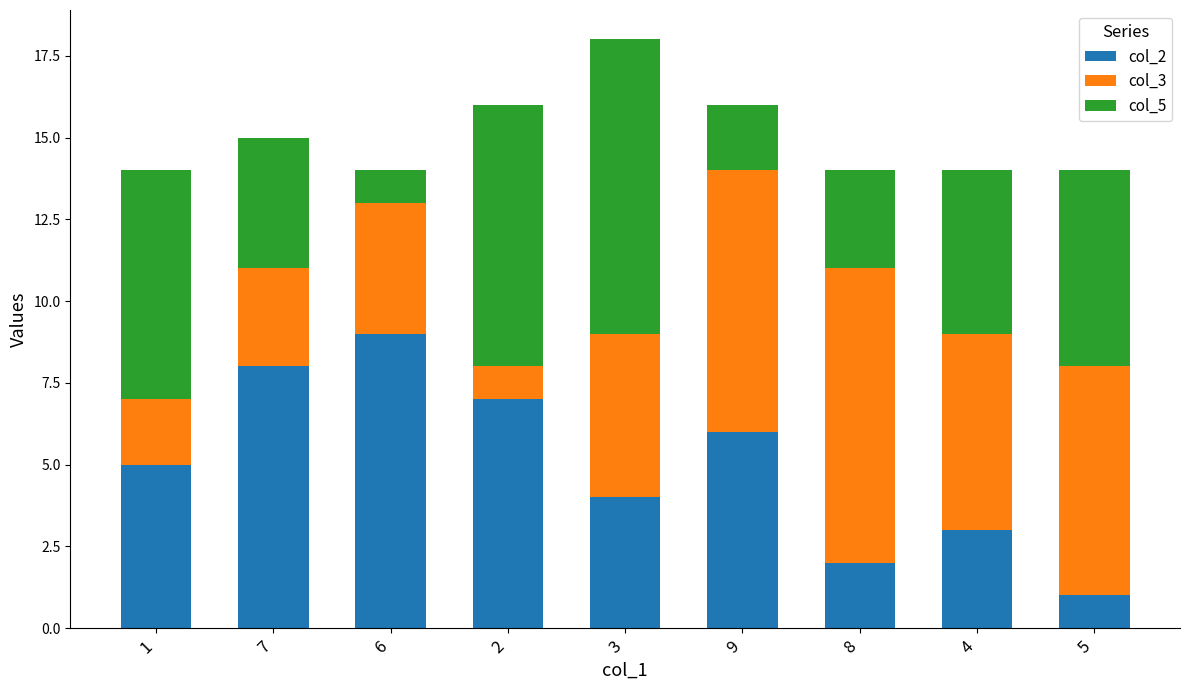

At which category is the sum across all series the highest?

3